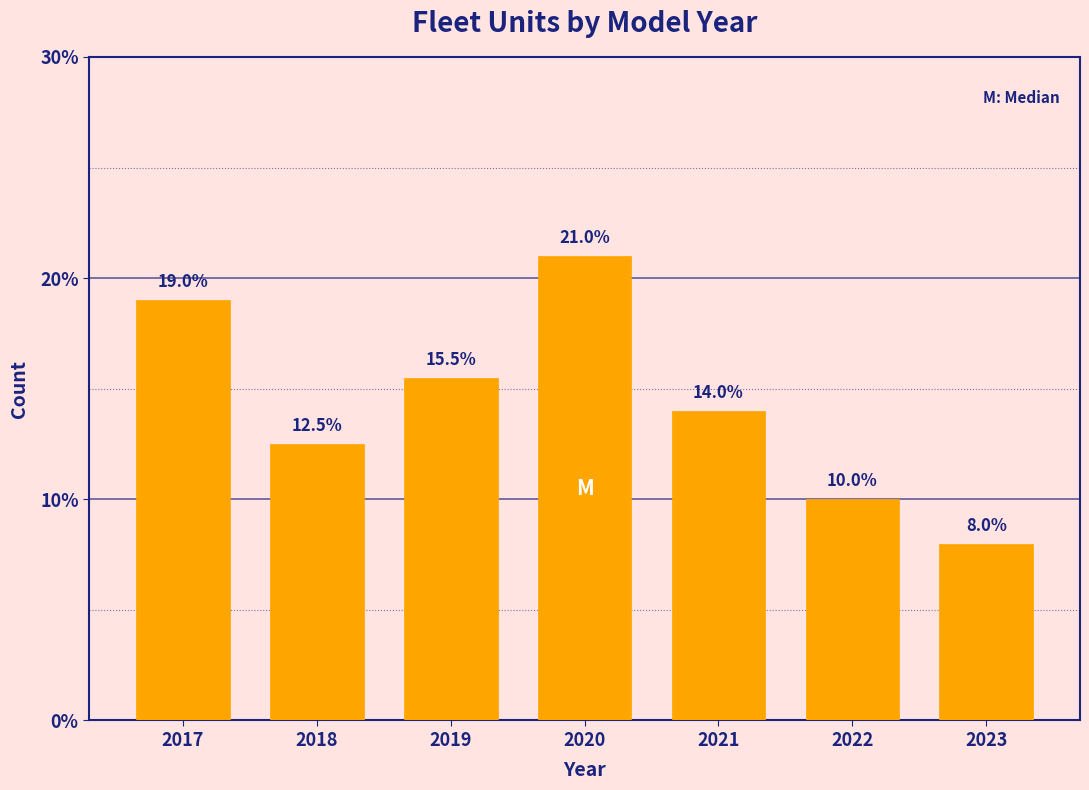

Reading right to left, list all the values displayed in this chart.

2023=8.0	2022=10.0	2021=14.0	2020=21.0	2019=15.5	2018=12.5	2017=19.0